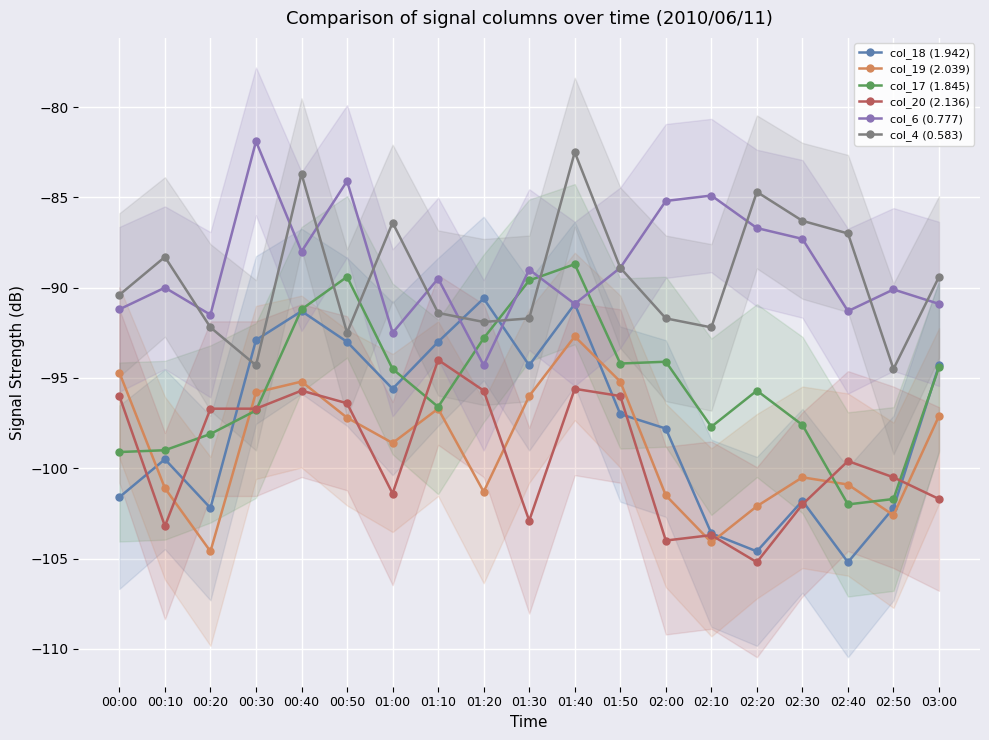

Between which two adjacent categories do col_18 (1.942) and col_20 (2.136) first intersect?

00:00 and 00:10